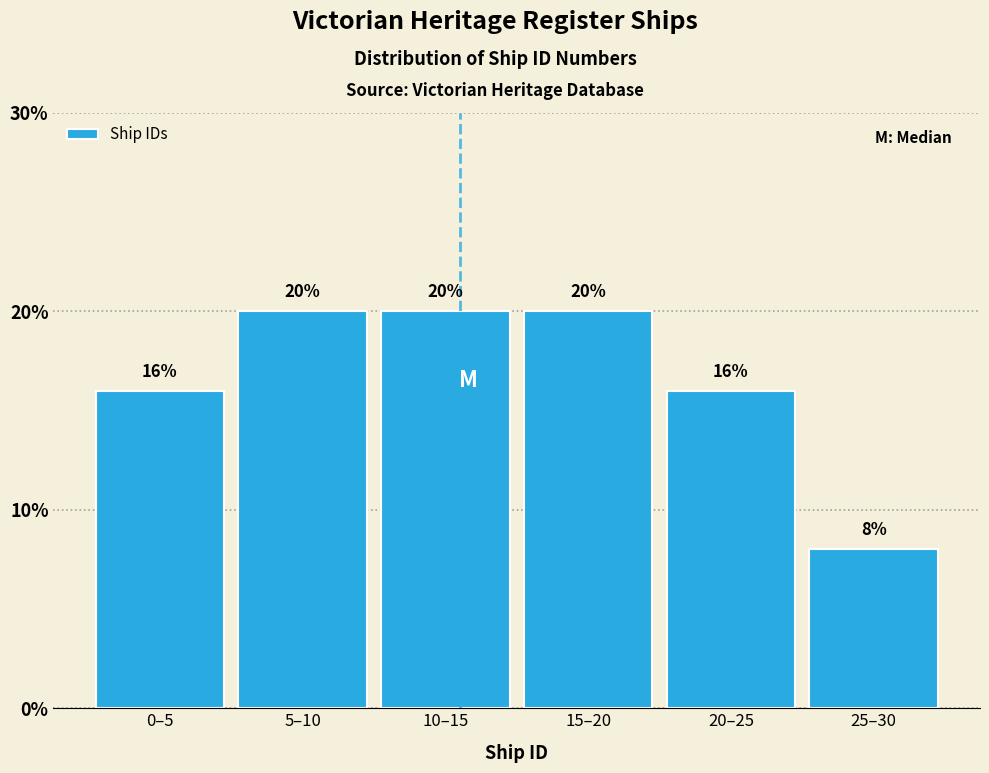

Reading left to right, extract all data points from this chart.

16	20	20	20	16	8